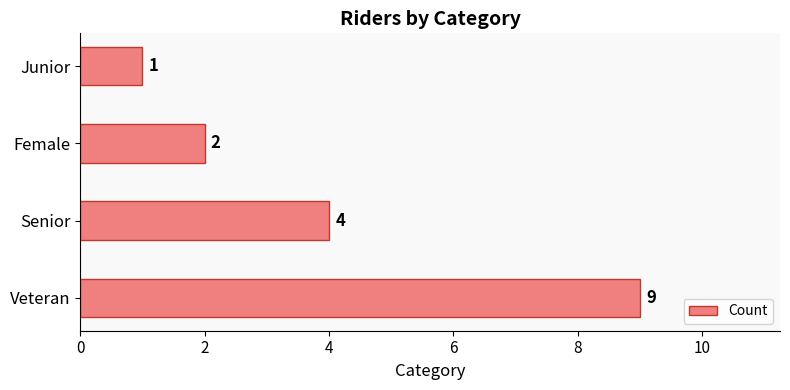

True or false: the data shows 2 at Junior.

False